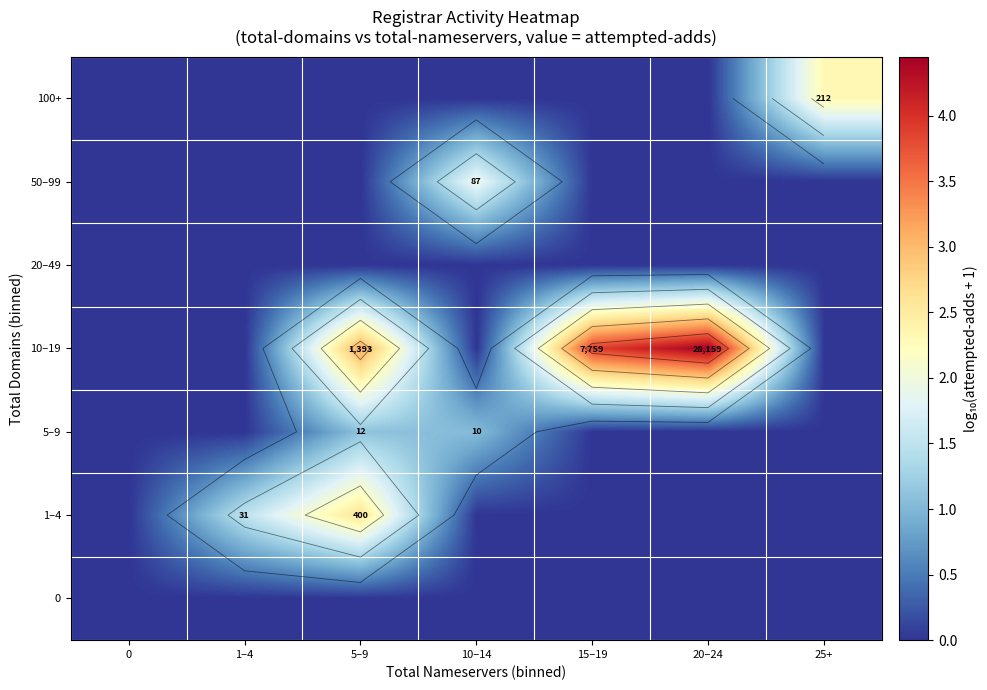

What is the maximum value shown in the chart?

4.4